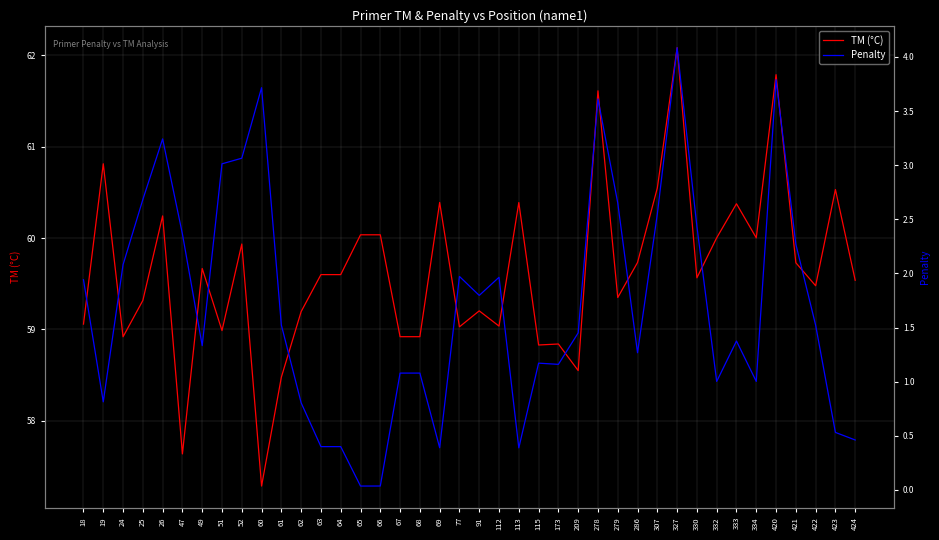

The Penalty series shows 0.0 at 65. True or false?

True